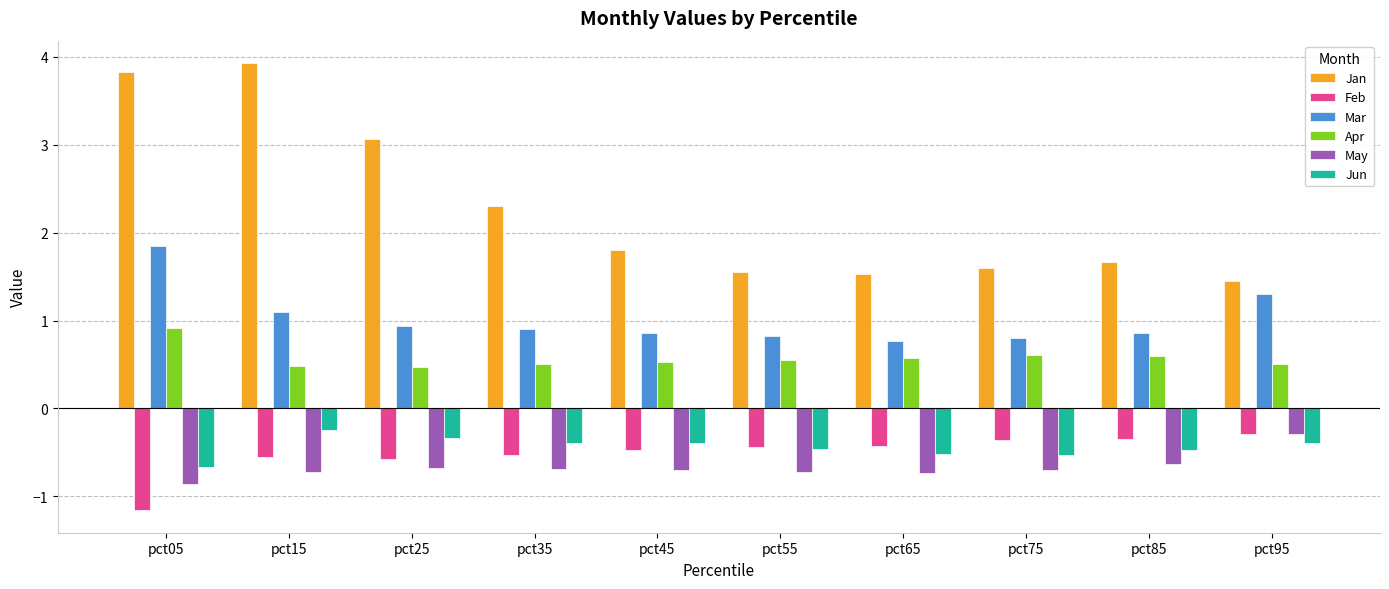

At which category does the chart reach its peak across all series?

pct15